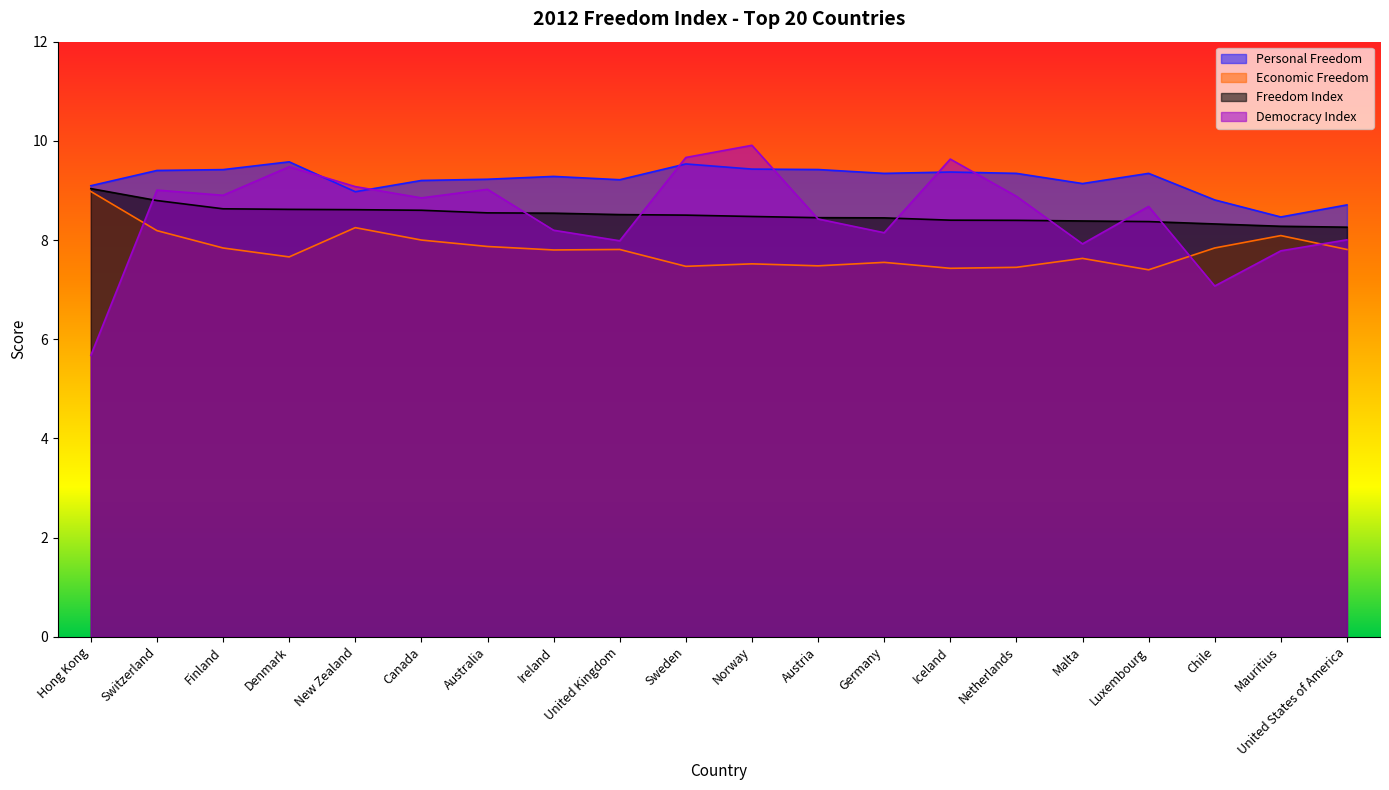

At Ireland, list the series in order from smallest to largest.

Economic Freedom, Democracy Index, Freedom Index, Personal Freedom